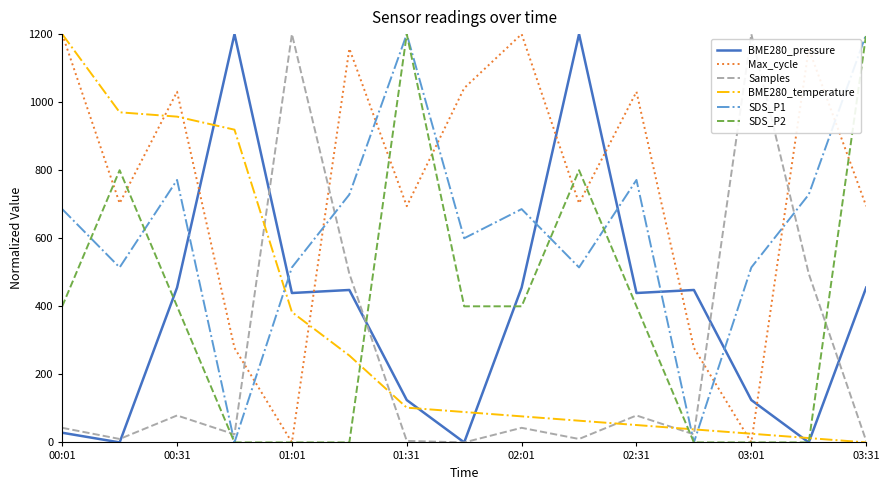

What is the highest value of the BME280_pressure series?

1200.0